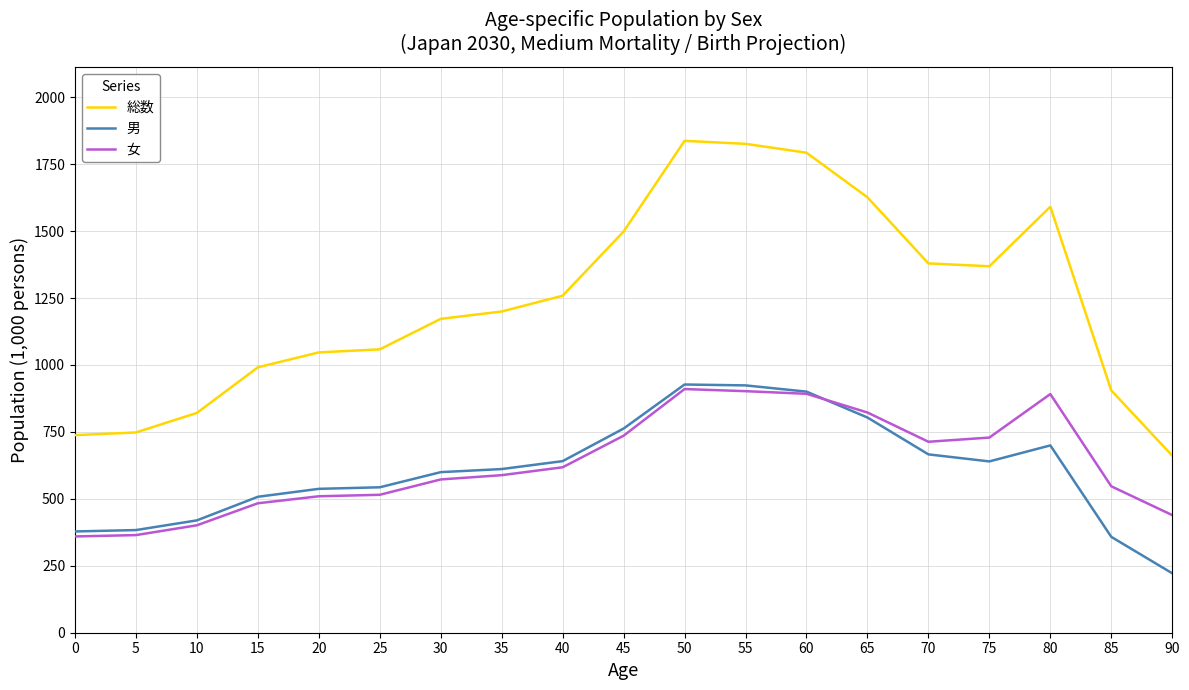

True or false: 総数 has a value of 1160.0 at 0.

False